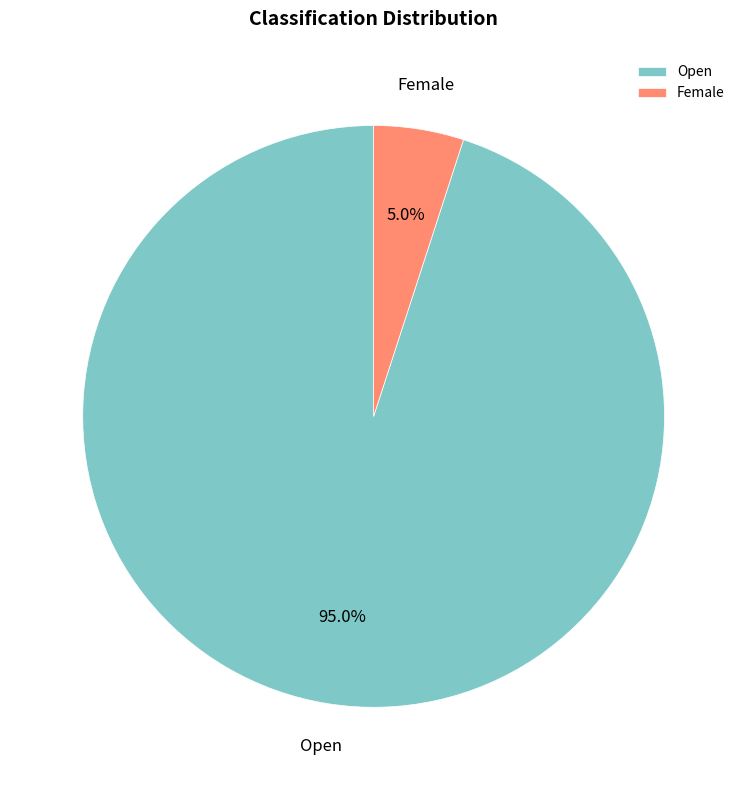

Which category accounts for the majority?

Open